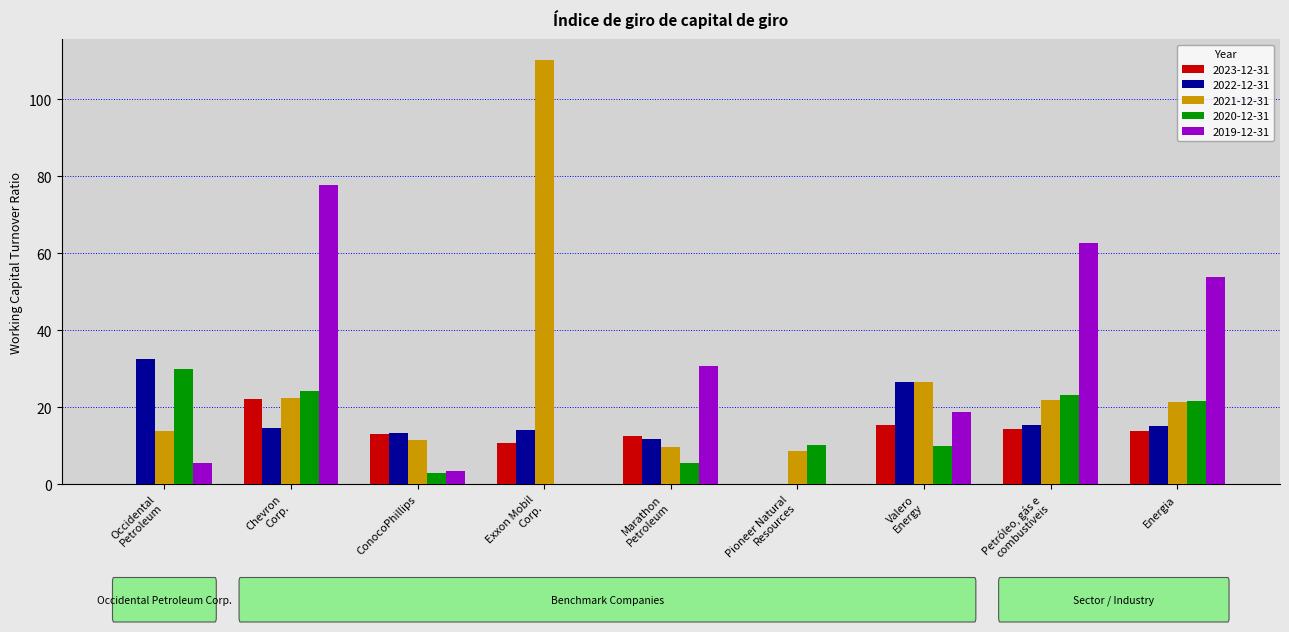

Are the bars horizontal?

No